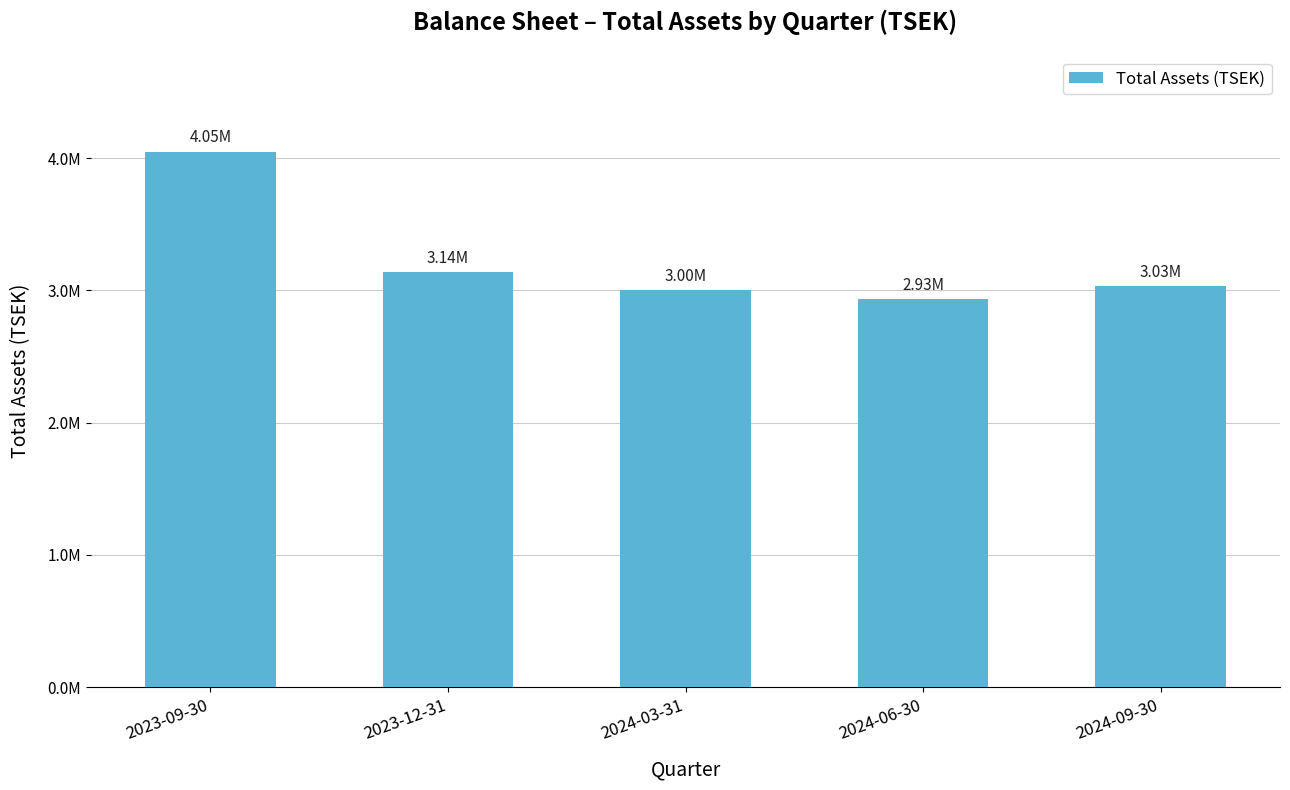

The value at 2024-06-30 is 2934343. True or false?

True